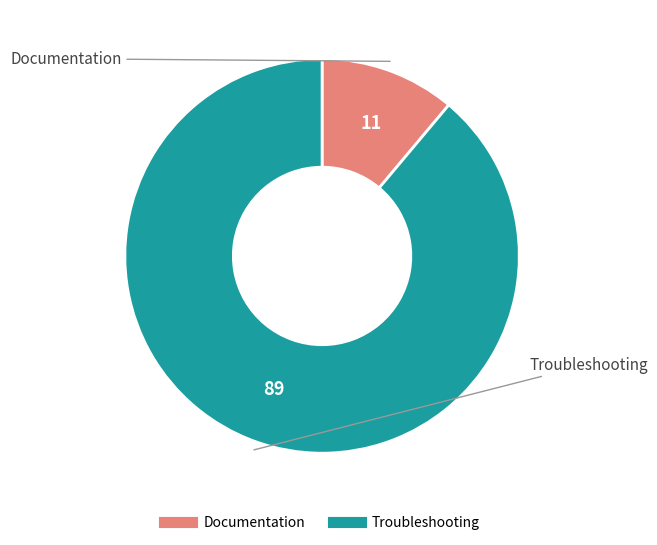

What is the largest slice in the pie chart?

Troubleshooting